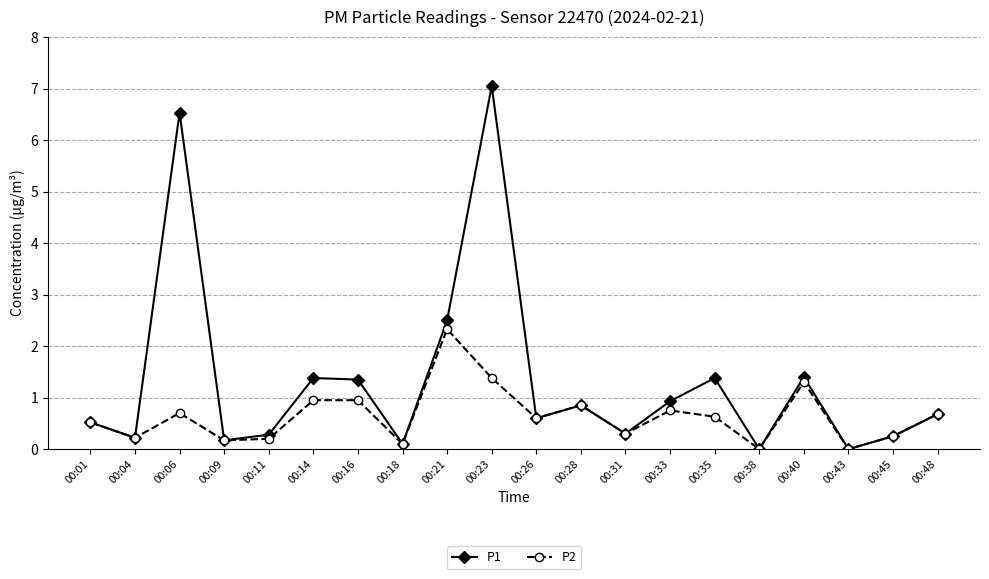

Rank the series by their maximum value, from lowest to highest.

P2, P1